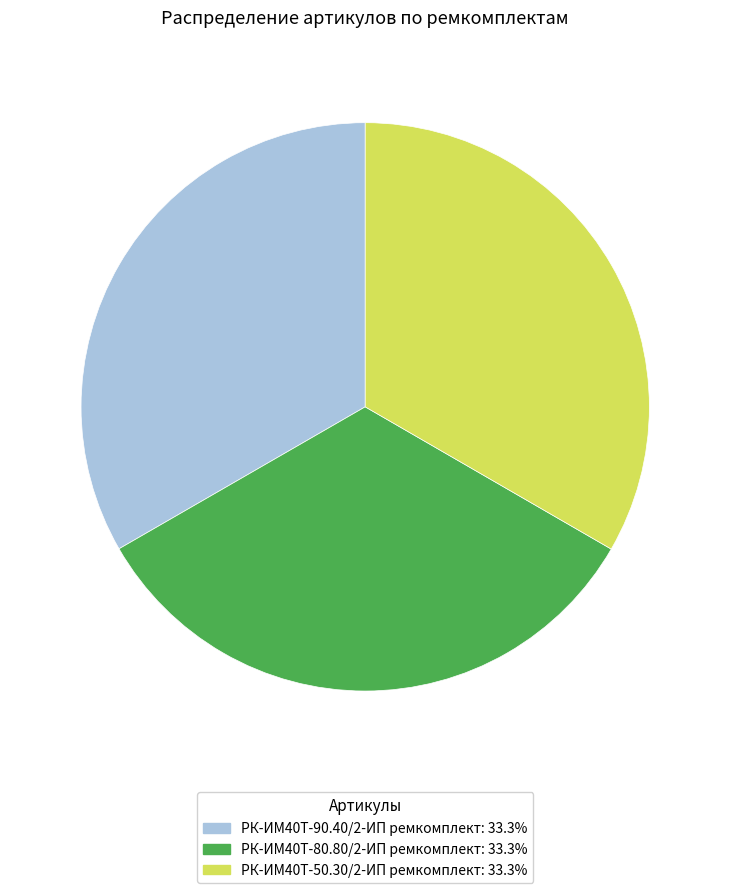

What is the ratio of the value at РК-ИМ40T-80.80/2-ИП ремкомплект to the value at РК-ИМ40T-50.30/2-ИП ремкомплект?

1.0